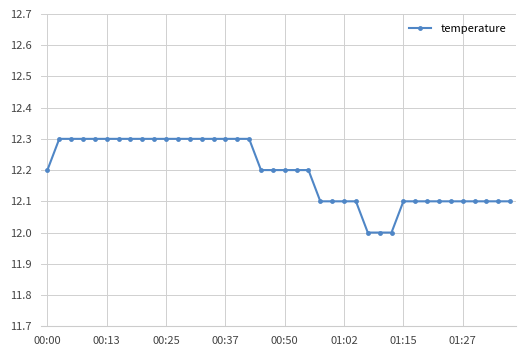

What is the sum of all values?

487.7